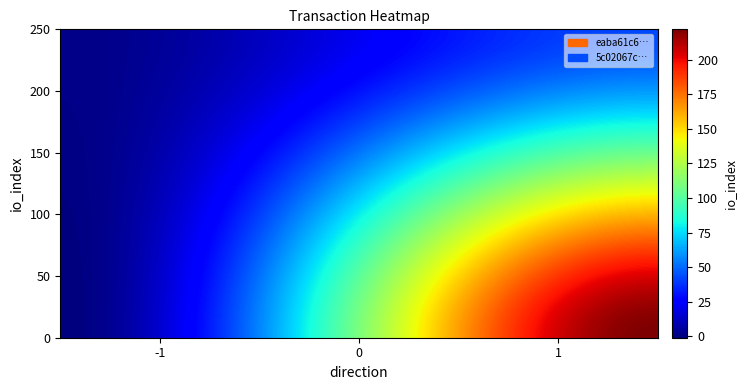

Reading left to right, extract all data points from this chart.

eaba61c6a2681f6f81e65bf2e7c517ae4bda34f: -1	222
5c02067ce9ac73786a30921425e725a447a8fce: 1	43